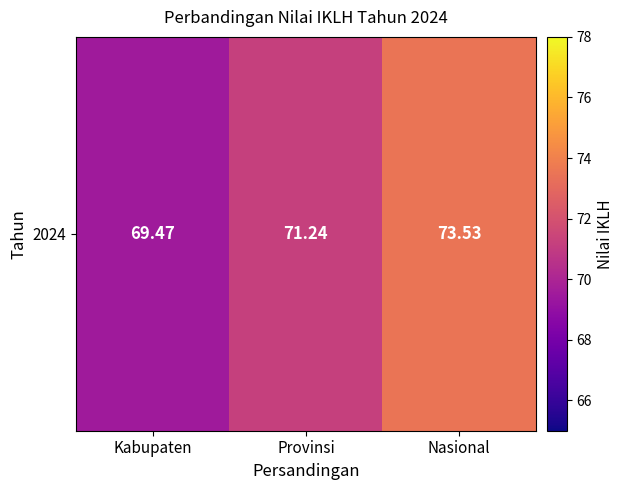

True or false: the data shows 73.5 at Nasional.

True